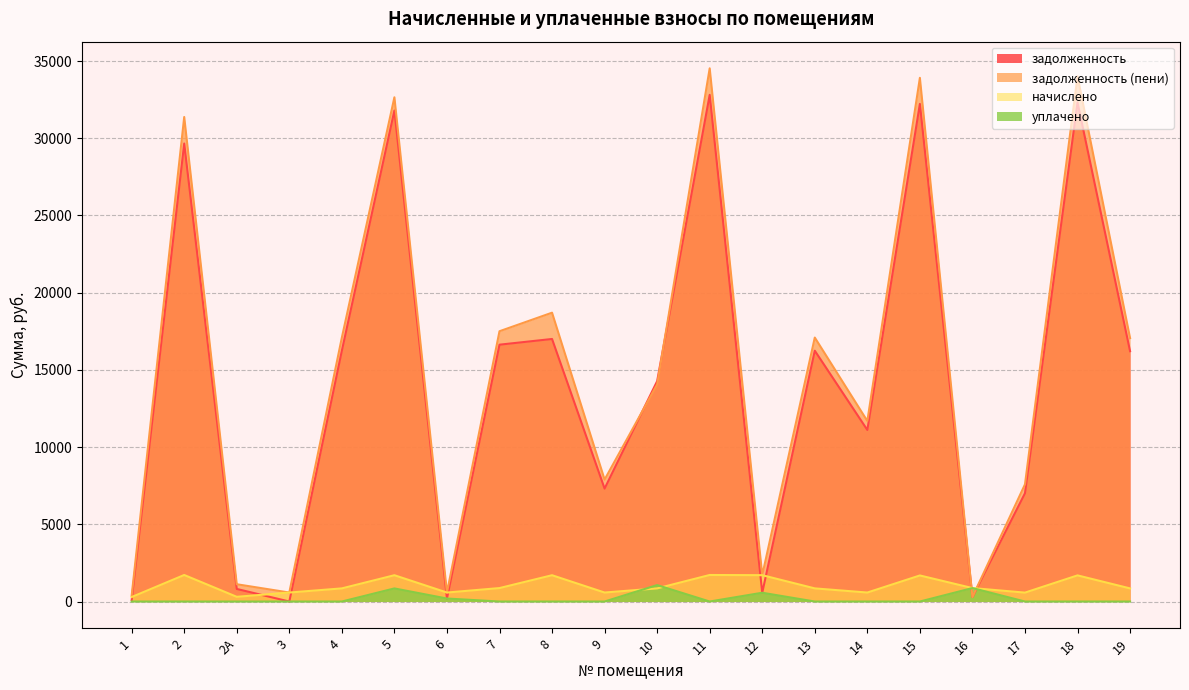

True or false: задолженность (пени) and уплачено intersect in this chart.

True